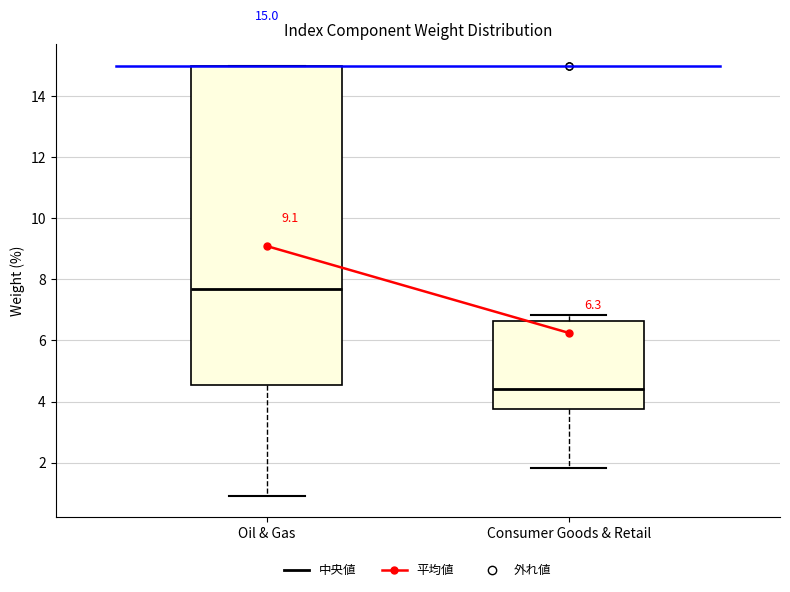

Which box is the tallest, from its lower edge to its upper edge?

Oil & Gas